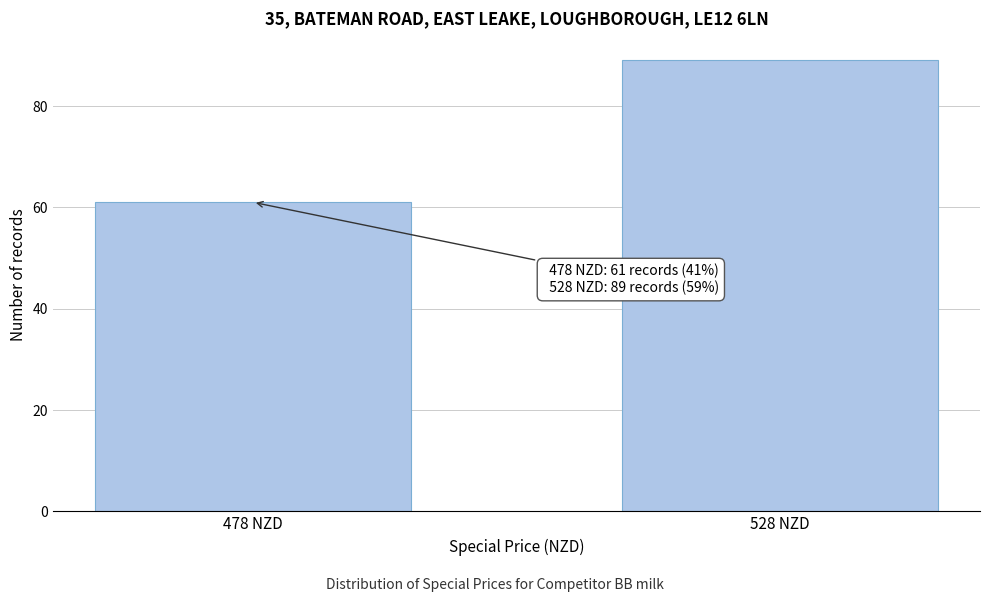

Reading right to left, transcribe all the data shown in this chart.

89	61